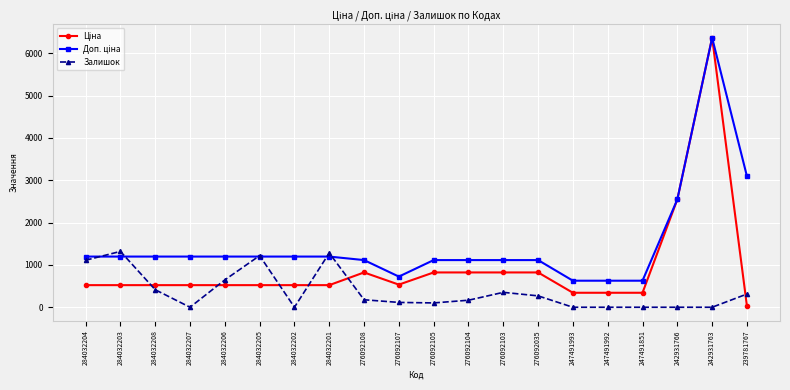

What is the maximum value shown in the chart?

6364.4